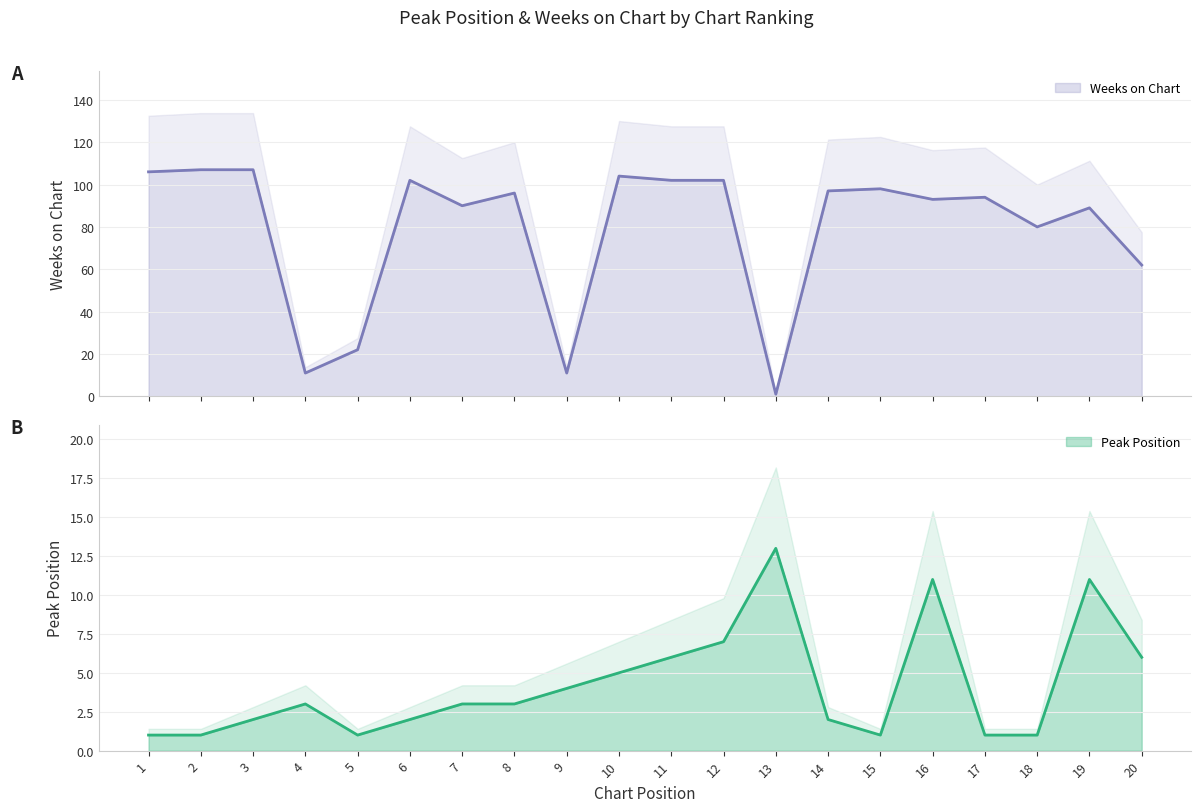

The Peak Position series shows 0 at 1. True or false?

False